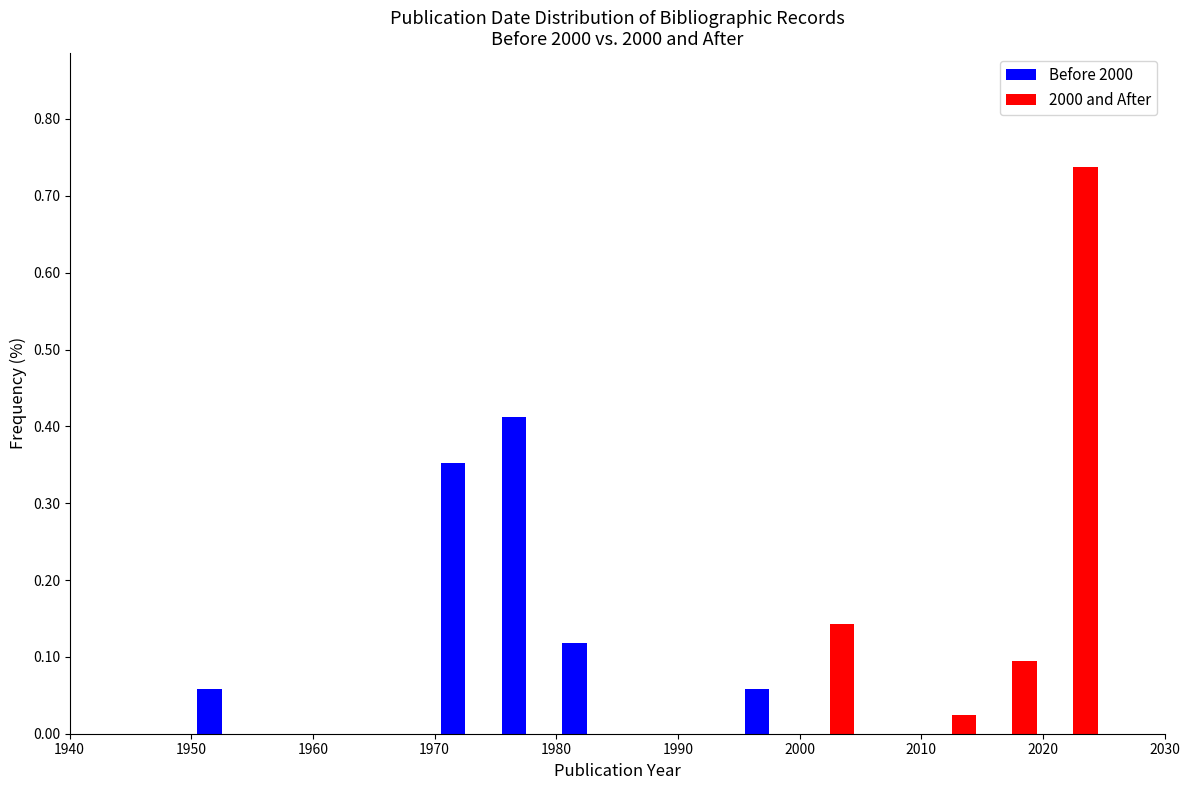

Reading left to right, list every range on the x-axis with the height of the bar of each series over it. The values are not printed on the chart, so give them approximately, as read against the axis.

1940 to 1945: Before 2000=0	2000 and After=0
1945 to 1950: Before 2000=0	2000 and After=0
1950 to 1955: Before 2000=0.06	2000 and After=0
1955 to 1960: Before 2000=0	2000 and After=0
1960 to 1965: Before 2000=0	2000 and After=0
1965 to 1970: Before 2000=0	2000 and After=0
1970 to 1975: Before 2000=0.35	2000 and After=0
1975 to 1980: Before 2000=0.41	2000 and After=0
1980 to 1985: Before 2000=0.12	2000 and After=0
1985 to 1990: Before 2000=0	2000 and After=0
1990 to 1995: Before 2000=0	2000 and After=0
1995 to 2000: Before 2000=0.06	2000 and After=0
2000 to 2005: Before 2000=0	2000 and After=0.14
2005 to 2010: Before 2000=0	2000 and After=0
2010 to 2015: Before 2000=0	2000 and After=0.02
2015 to 2020: Before 2000=0	2000 and After=0.10
2020 to 2025: Before 2000=0	2000 and After=0.74